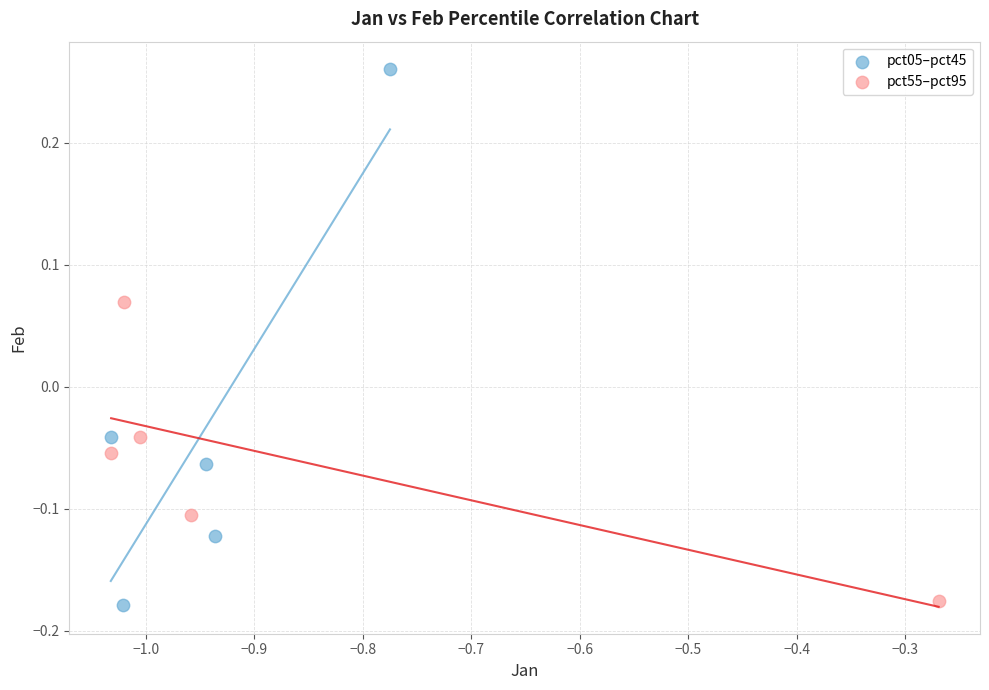

Which series reaches the maximum Y coordinate?

pct05–pct45